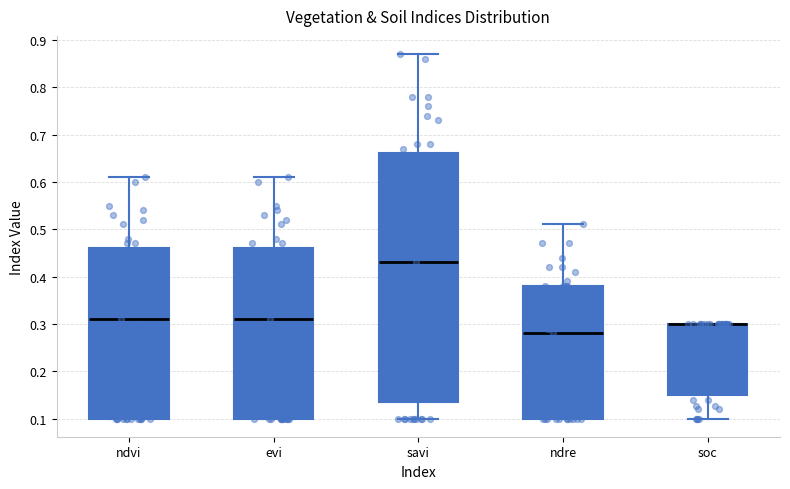

Which box is the tallest, from its lower edge to its upper edge?

savi